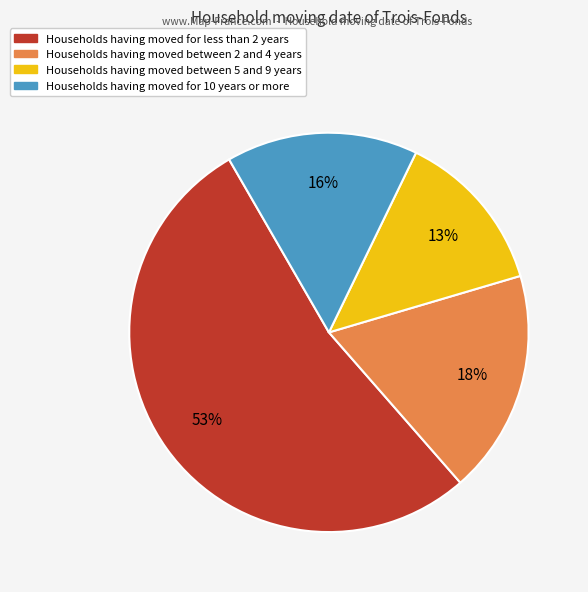

How many segments does this pie chart have?

4